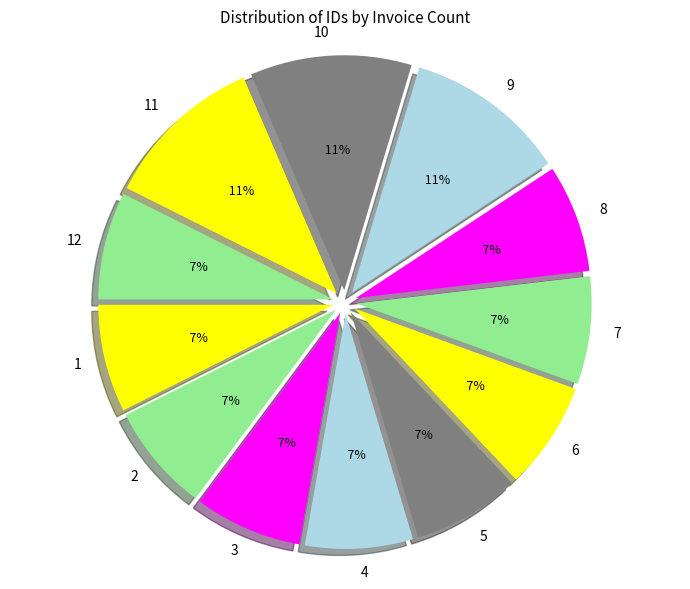

Is it true that 11 is 19% of the pie?

False